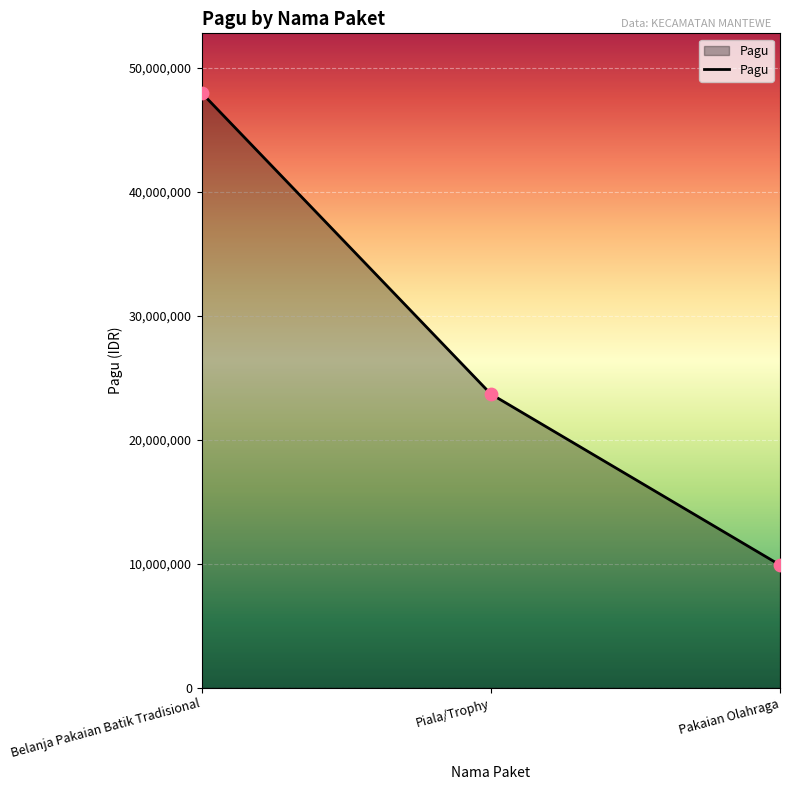

What is the change in value from Belanja Pakaian Batik Tradisional to Pakaian Olahraga?

-38100000